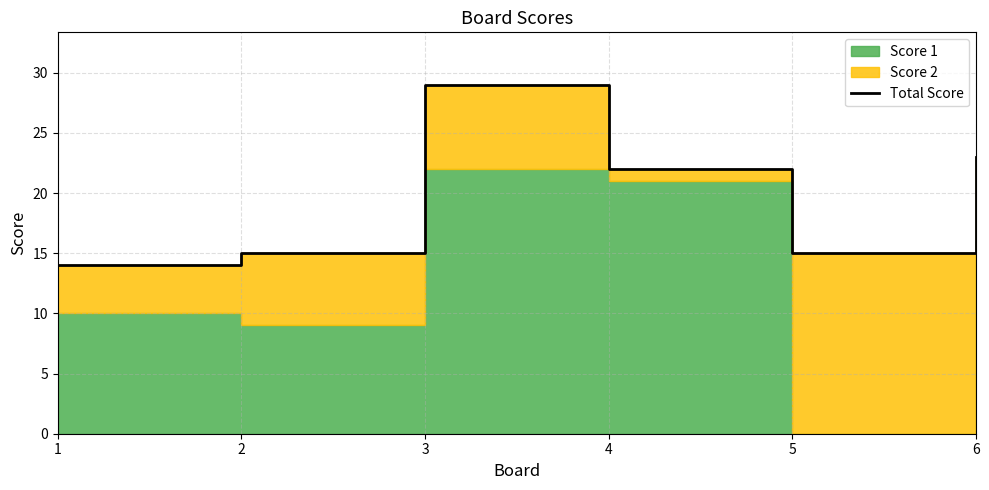

What is the approximate value at 1, to the nearest 5?

15